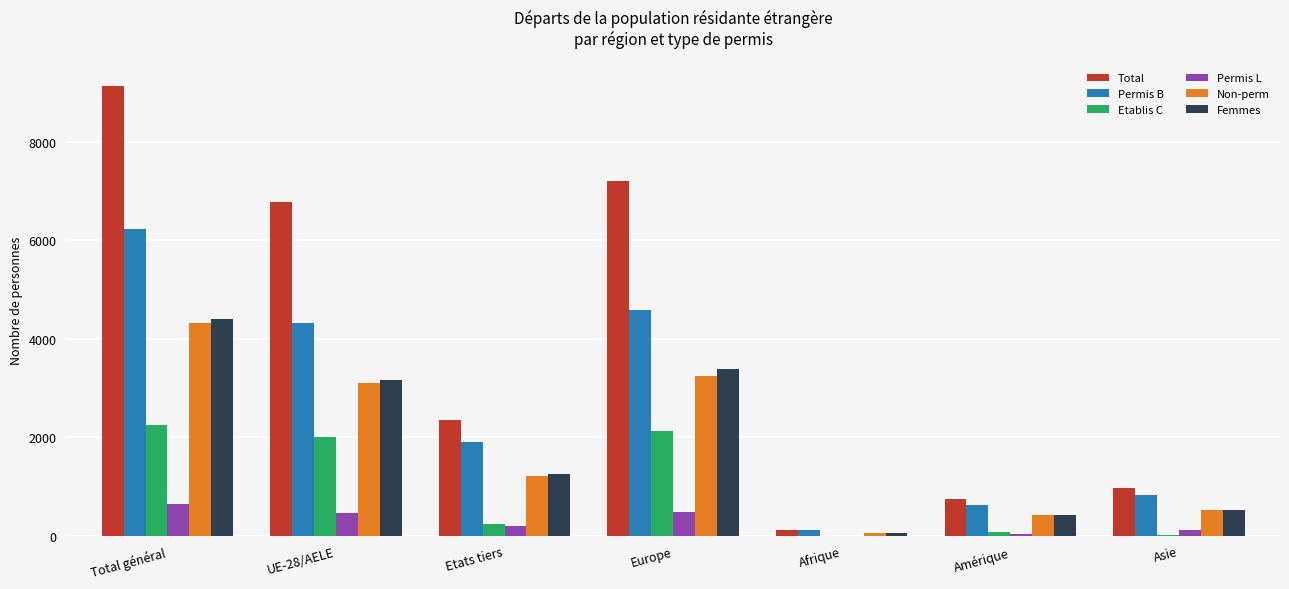

The value of Total at UE-28/AELE is 12117. True or false?

False